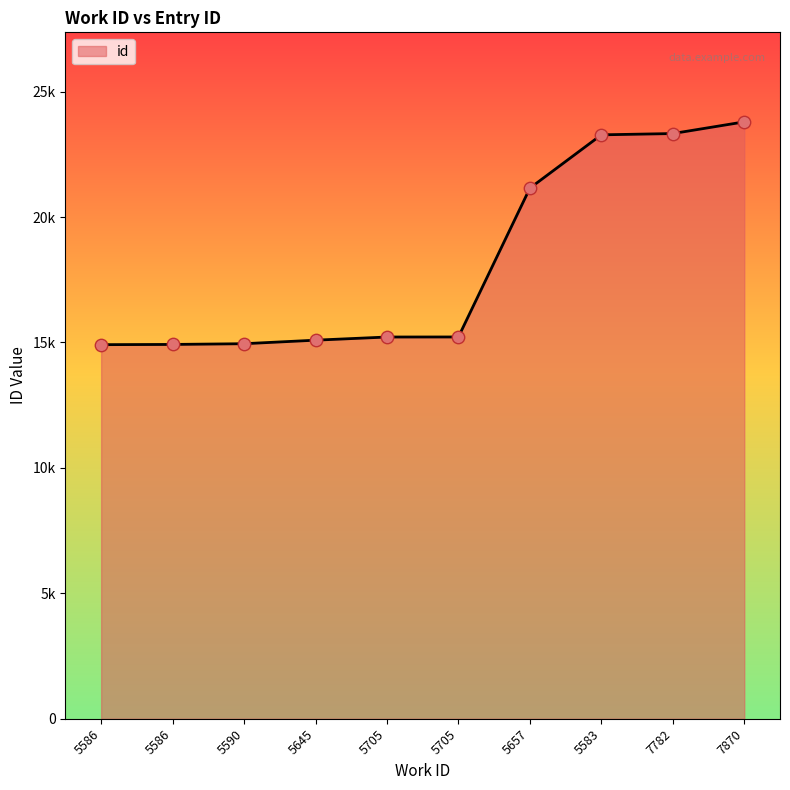

Between 7870 and 5705, which is larger?

7870